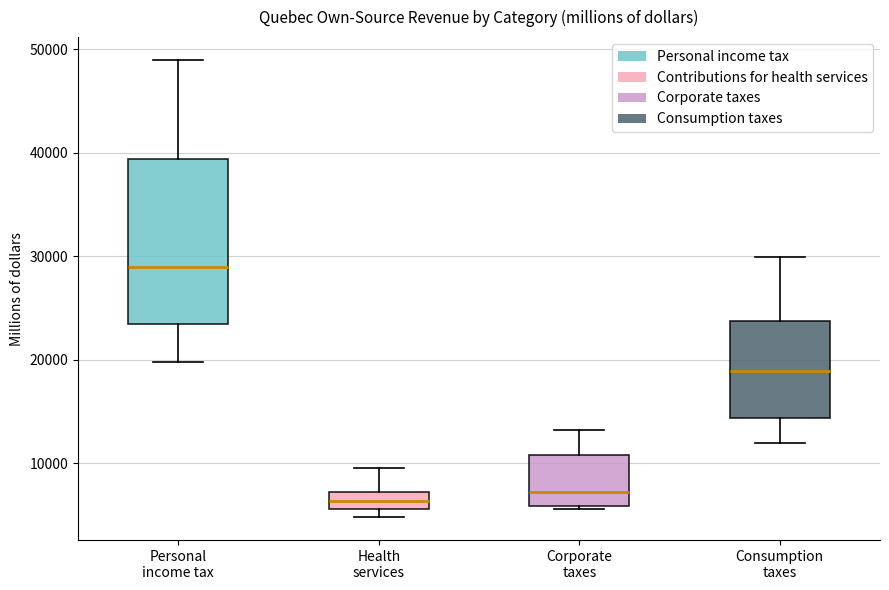

Reading left to right, read every box against the y-axis: the position of its median line, the range the box covers, and the ends of its whiskers. The values are not printed on the chart, so give them approximately, as read against the axis.

Personal income tax: median 29000, box 23000 to 39000, whiskers 20000 to 49000
Health services: median 6000 (inside the box), box 6000 to 7000, whiskers 5000 to 10000
Corporate taxes: median 7000, box 6000 to 11000, whiskers 6000 (just below the box's lower edge) to 13000
Consumption taxes: median 19000, box 14000 to 24000, whiskers 12000 to 30000